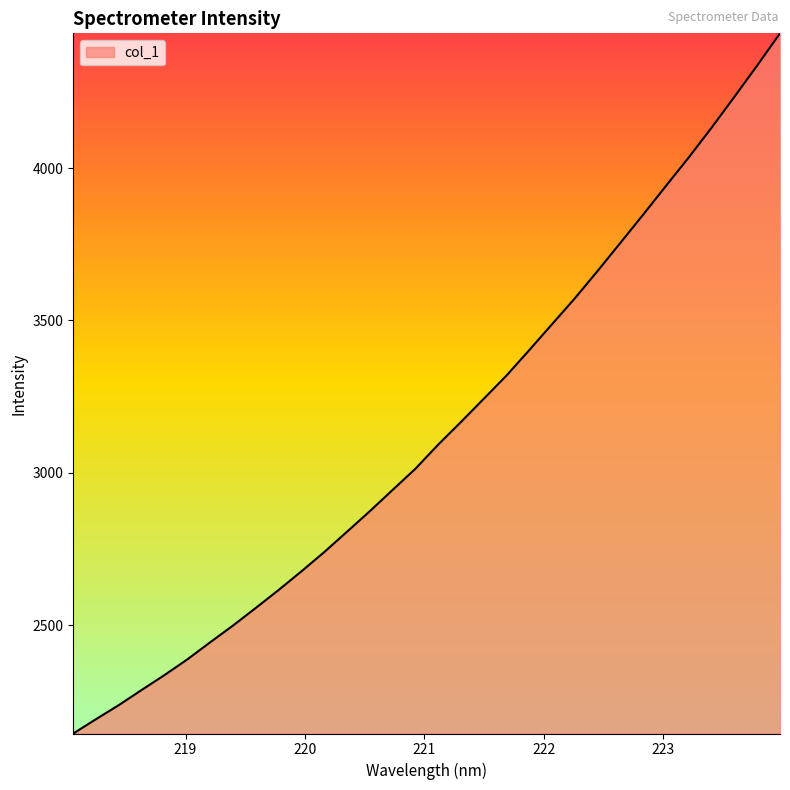

What is the minimum value shown in the chart?

2144.3